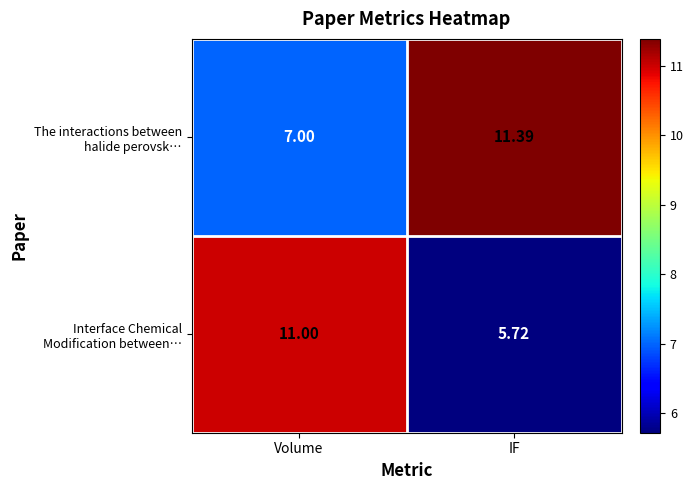

At which category does the chart reach its minimum across all series?

IF